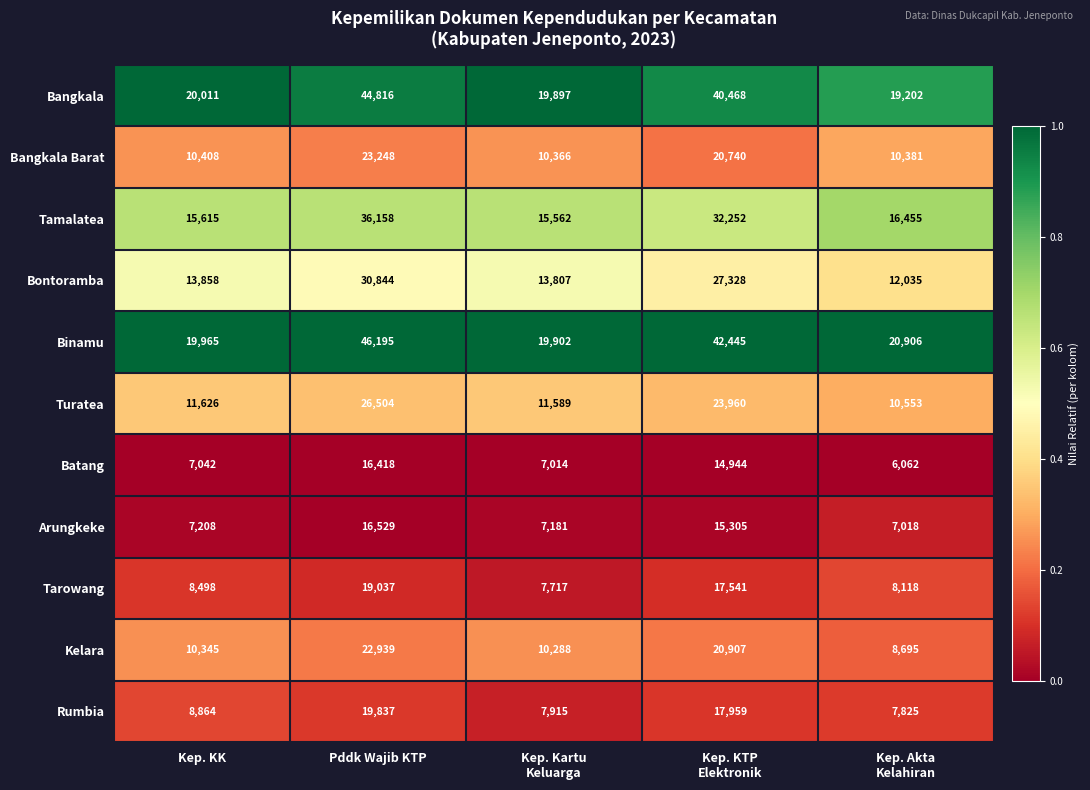

Which label corresponds to the smallest value in the chart?

Kep. Akta
Kelahiran